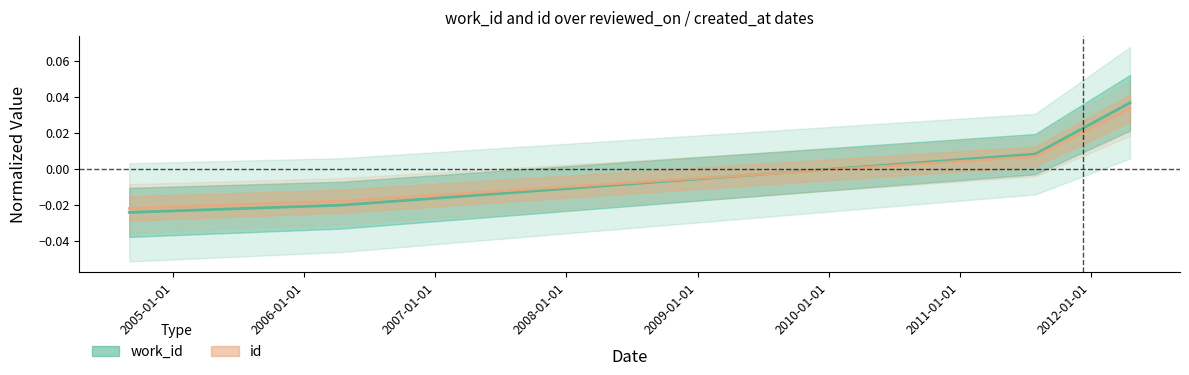

How many lines are shown in the chart?

2